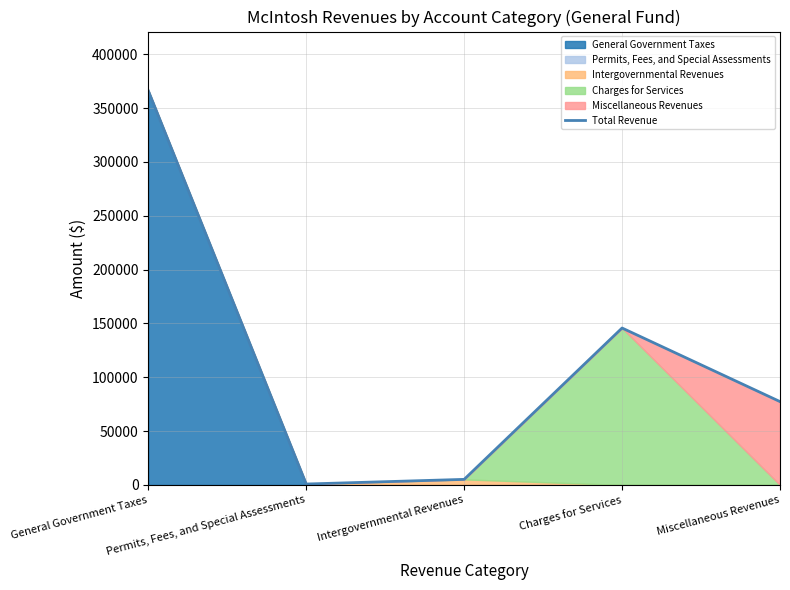

Where is the first local maximum?

Charges for Services